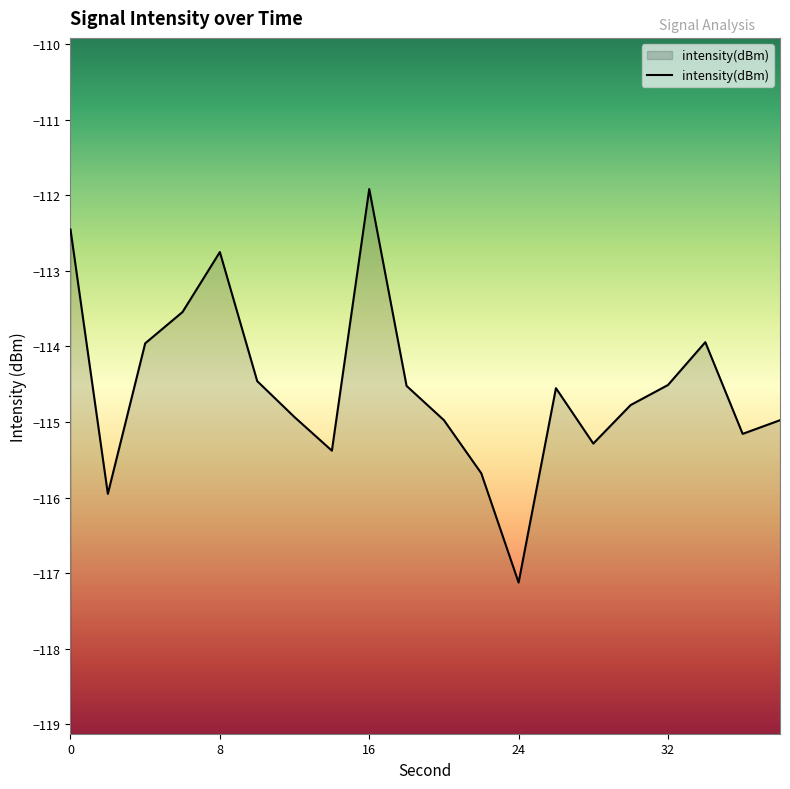

How many lines are shown in the chart?

1